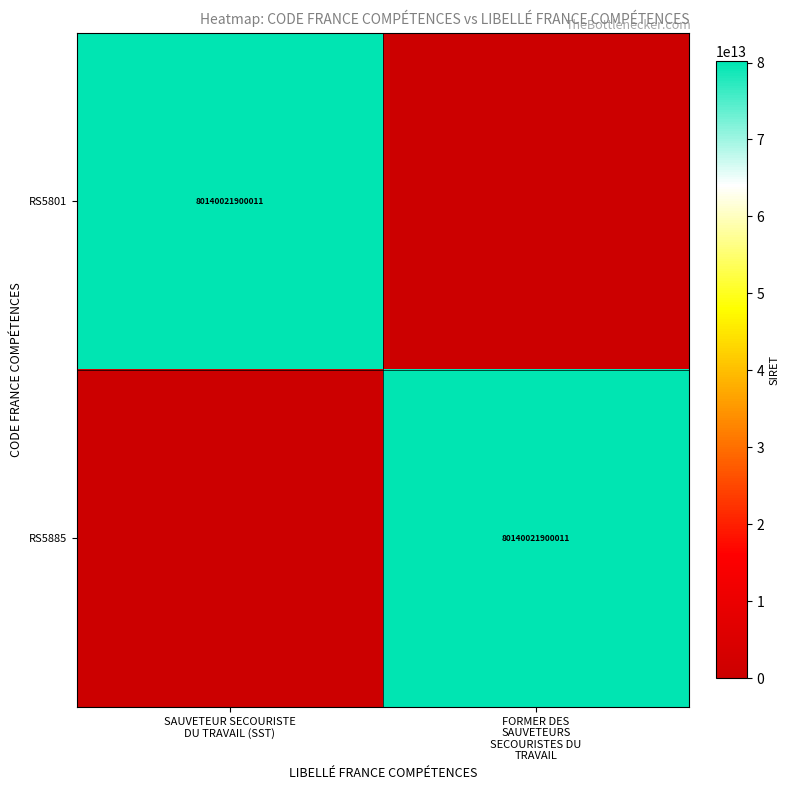

What is the difference between the RS5801 values at SAUVETEUR SECOURISTE DU TRAVAIL (SST) and FORMER DES SAUVETEURS SECOURISTES DU TRAVAIL?

80140021900011